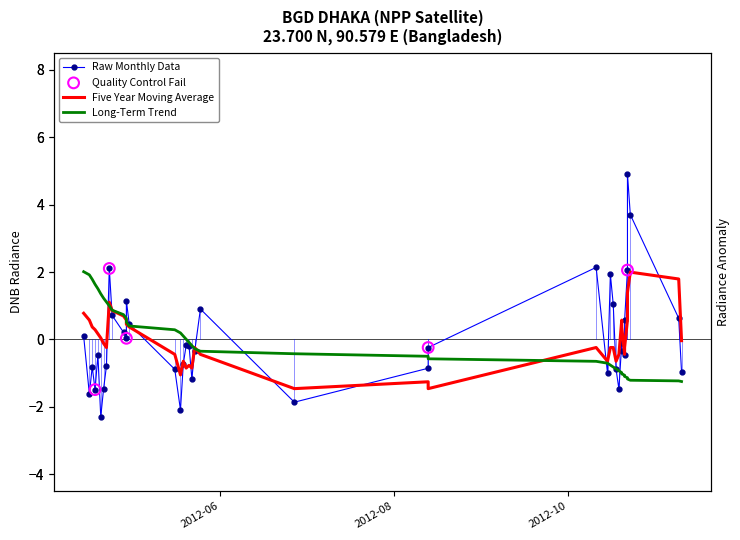

Which series has the largest Y range (max minus min)?

dnbrad